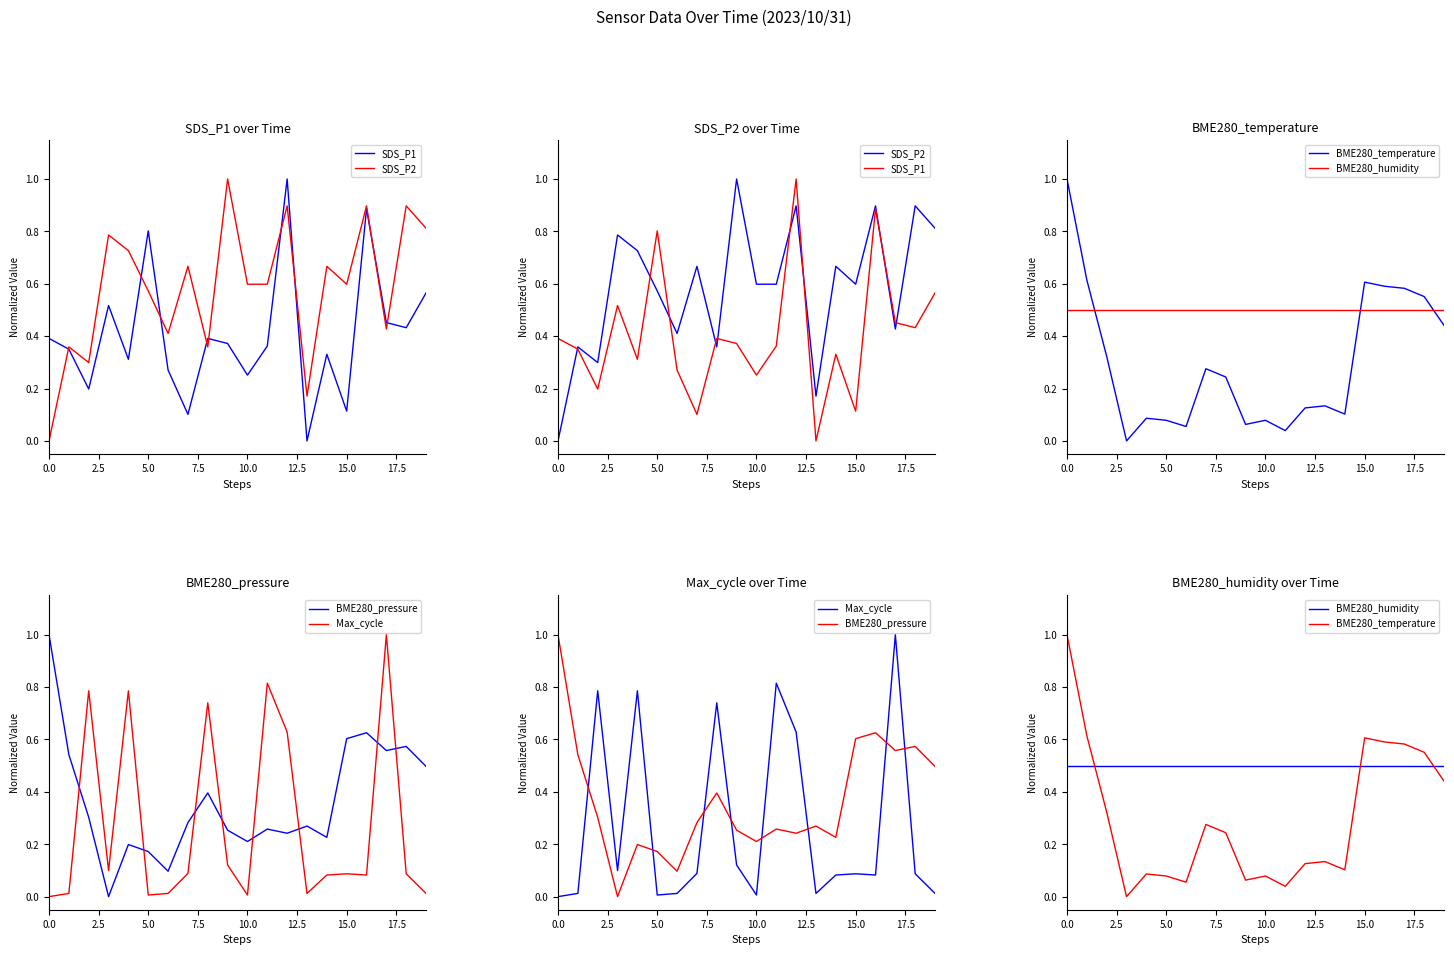

The value of BME280_temperature at 5.0 is 0.1. True or false?

True